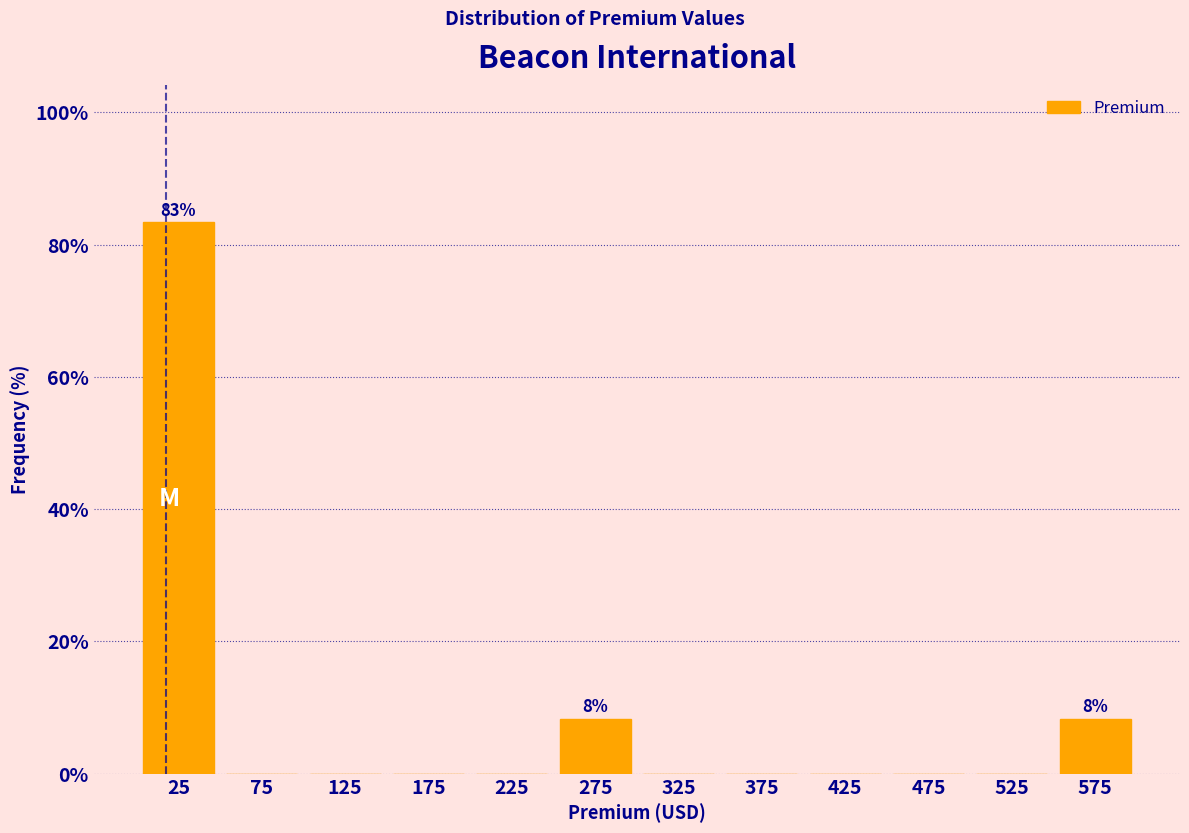

Which range on the x-axis has the tallest bar?

0 to 50